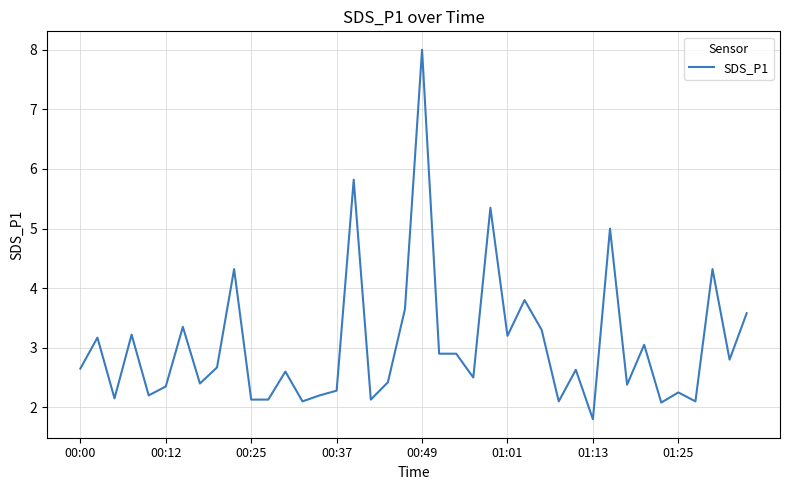

What is the smallest value displayed?

1.8